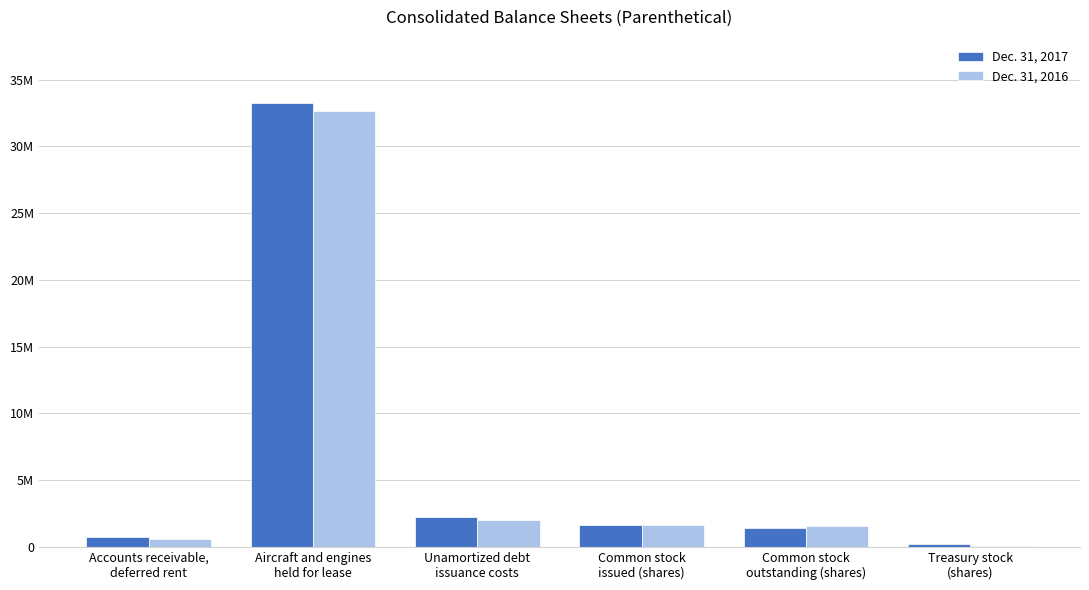

At which label is Dec. 31, 2016 closest to 16351450?

Unamortized debt
issuance costs